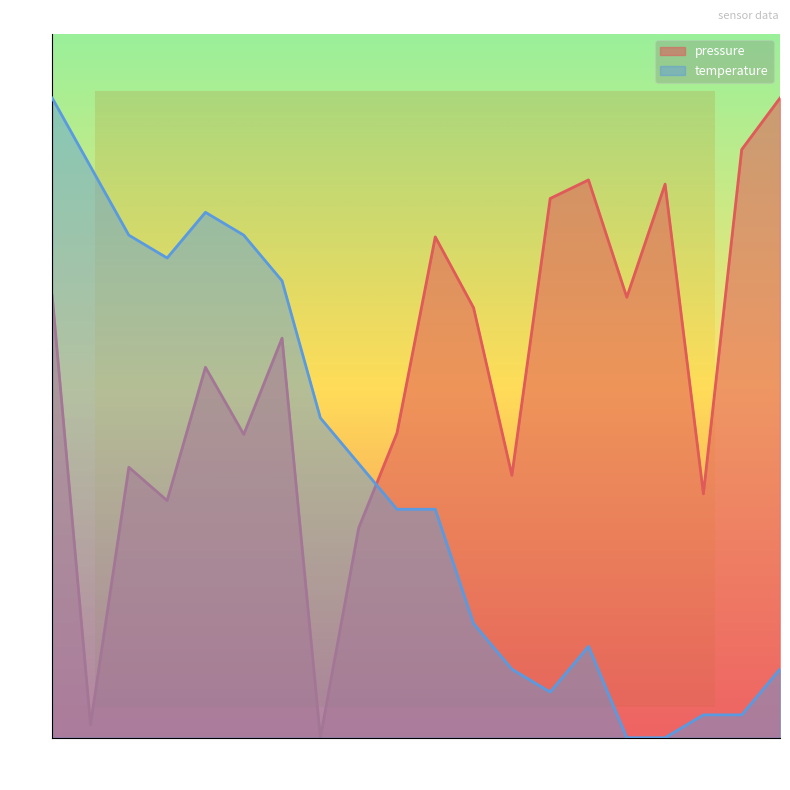

Rank the categories by pressure value from highest to lowest.

00:47, 00:44, 00:34, 00:39, 00:32, 00:24, 00:00, 00:37, 00:27, 00:15, 00:10, 00:22, 00:12, 00:05, 00:29, 00:42, 00:07, 00:20, 00:02, 00:17